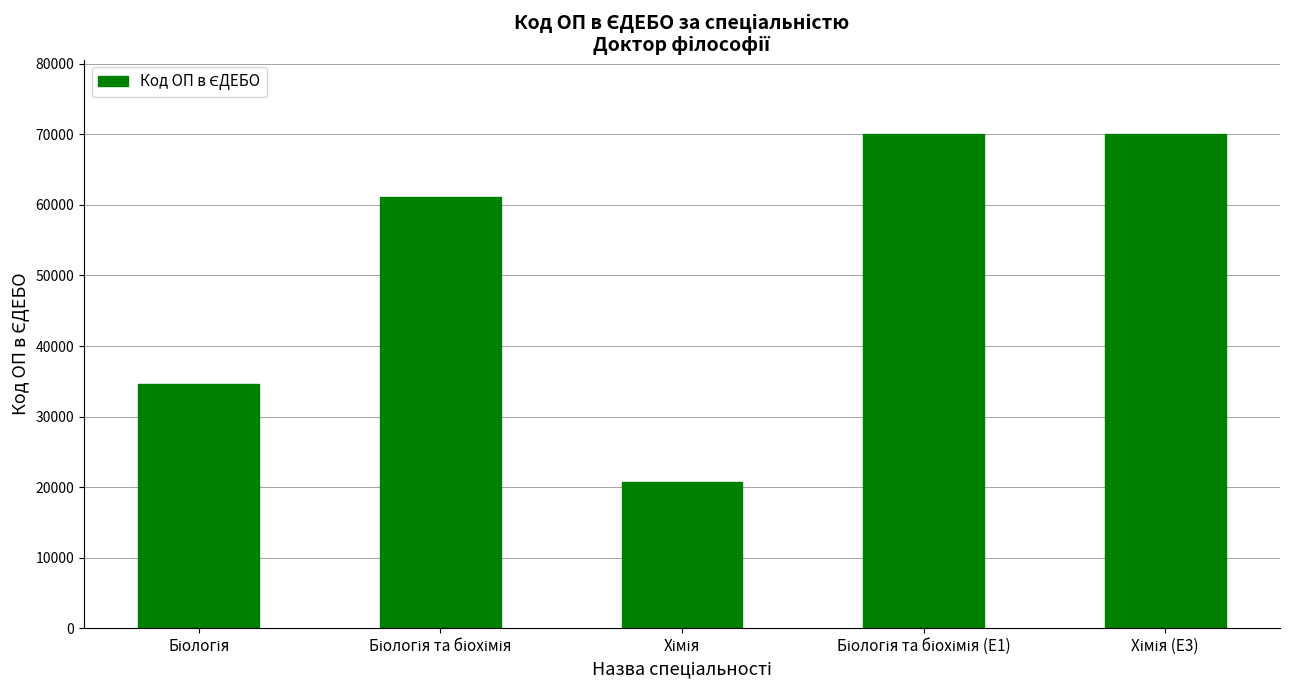

What is the value of the 4th bar from the left?

70078